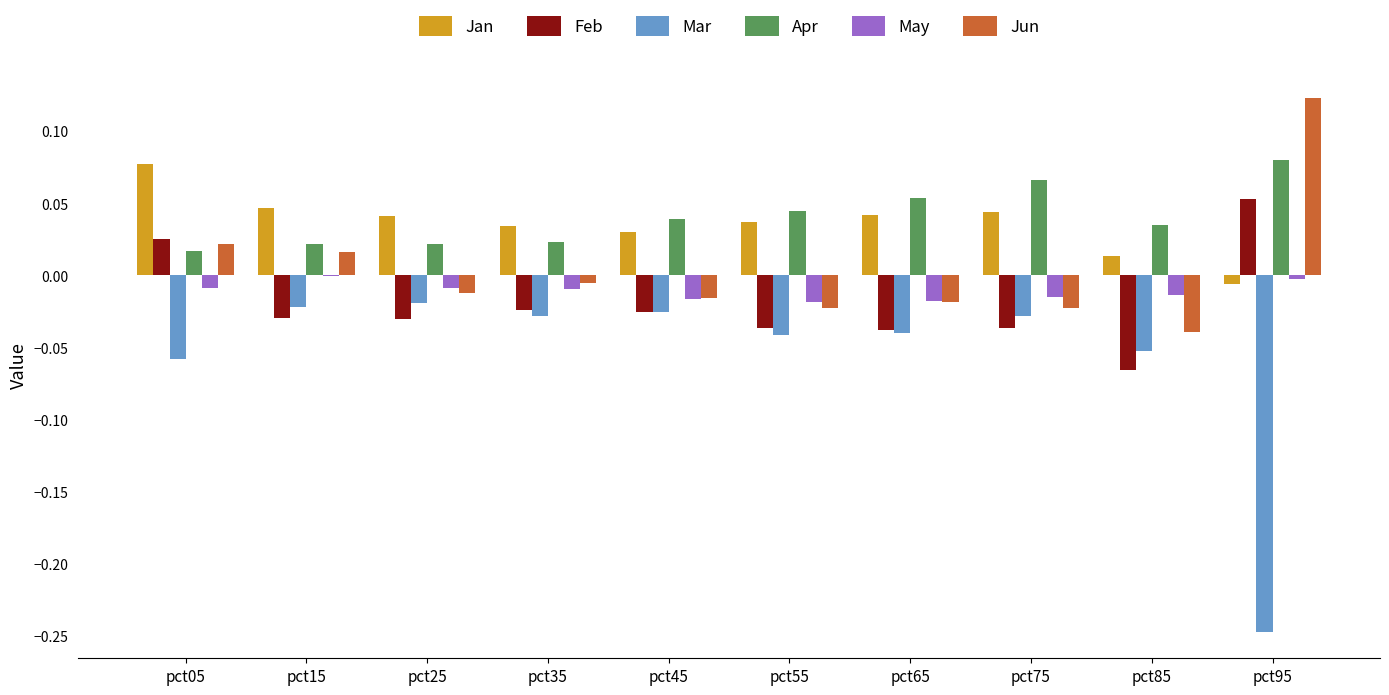

Is the value of Mar at pct55 greater than the value of Feb at pct25?

No